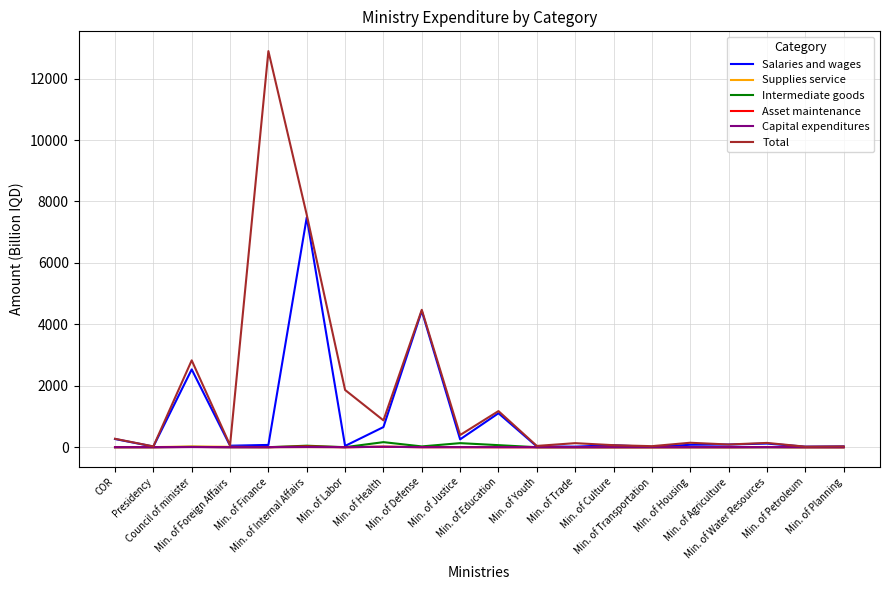

Does the chart display data point markers on the line(s)?

No